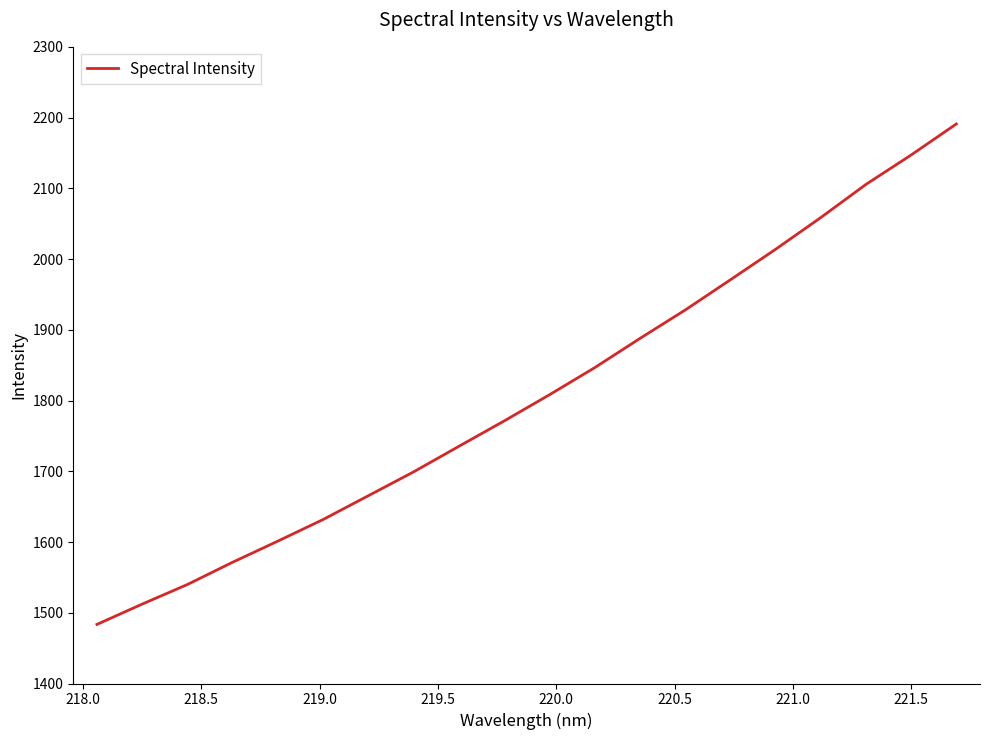

What is the minimum value shown in the chart?

1483.5